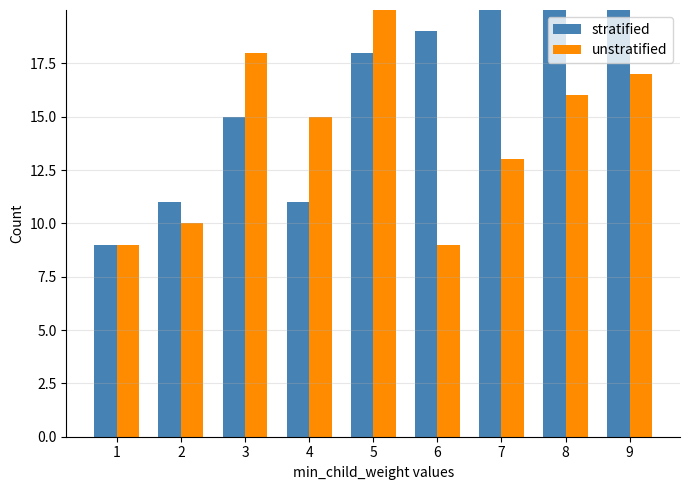

How many data points in unstratified are less than 15?

4